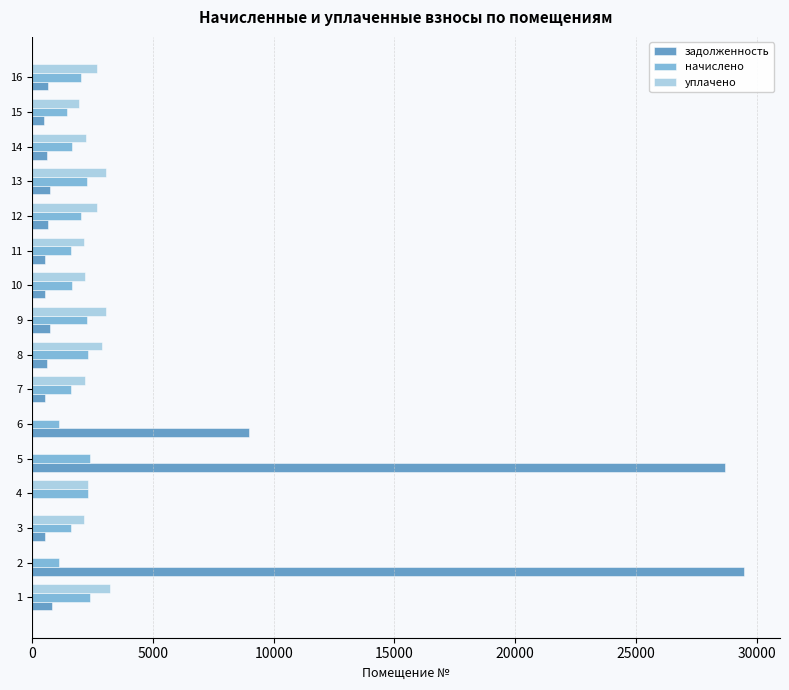

The value of начислено at 11 is 2708.6. True or false?

False